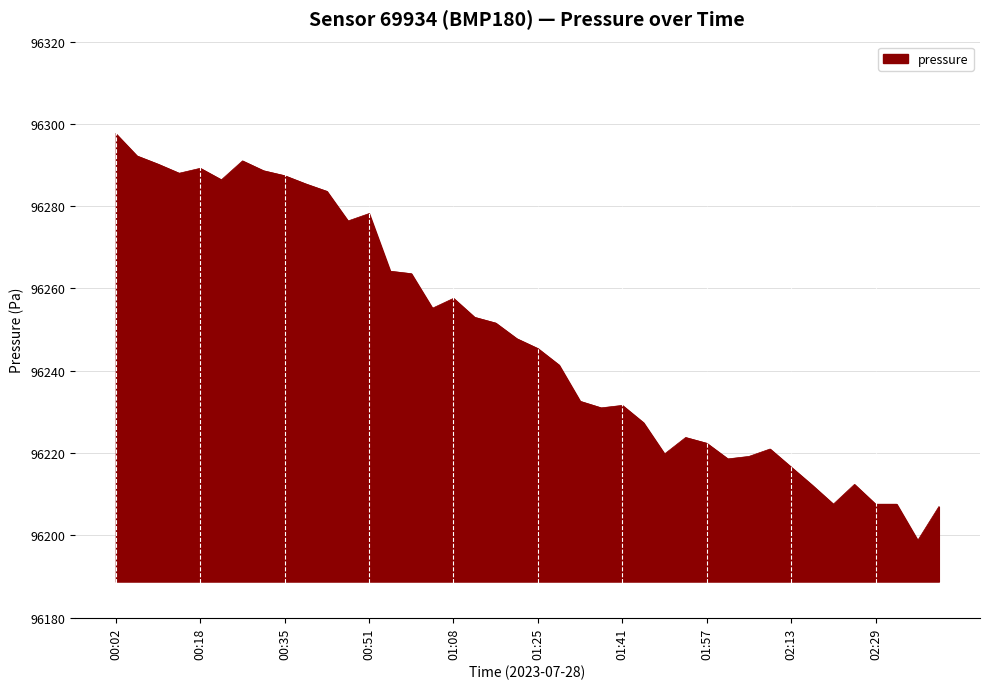

Count the number of data series in this chart.

1